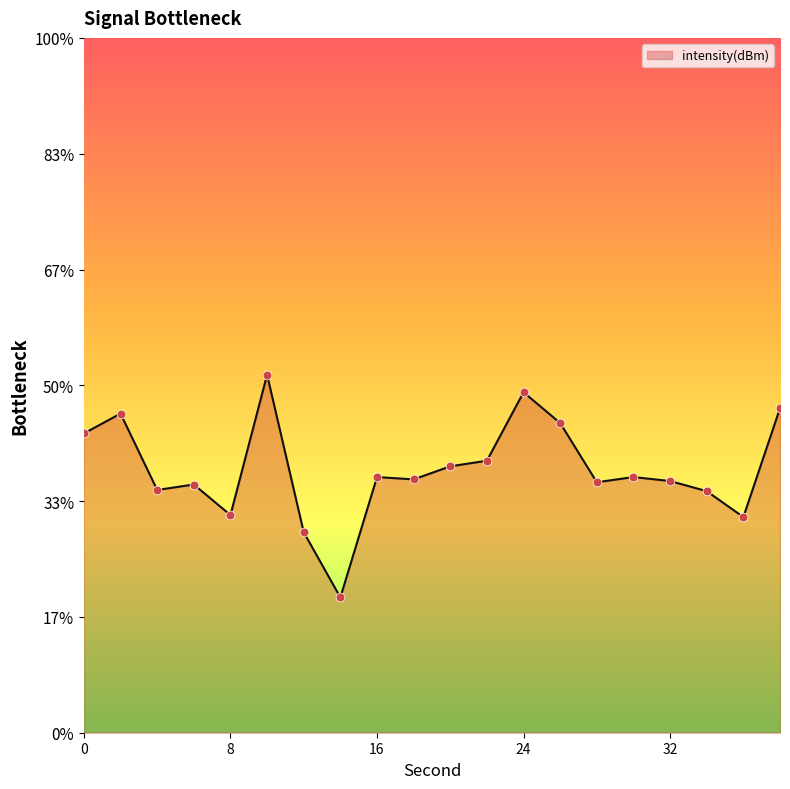

Which has a higher value, 26 or 2?

2